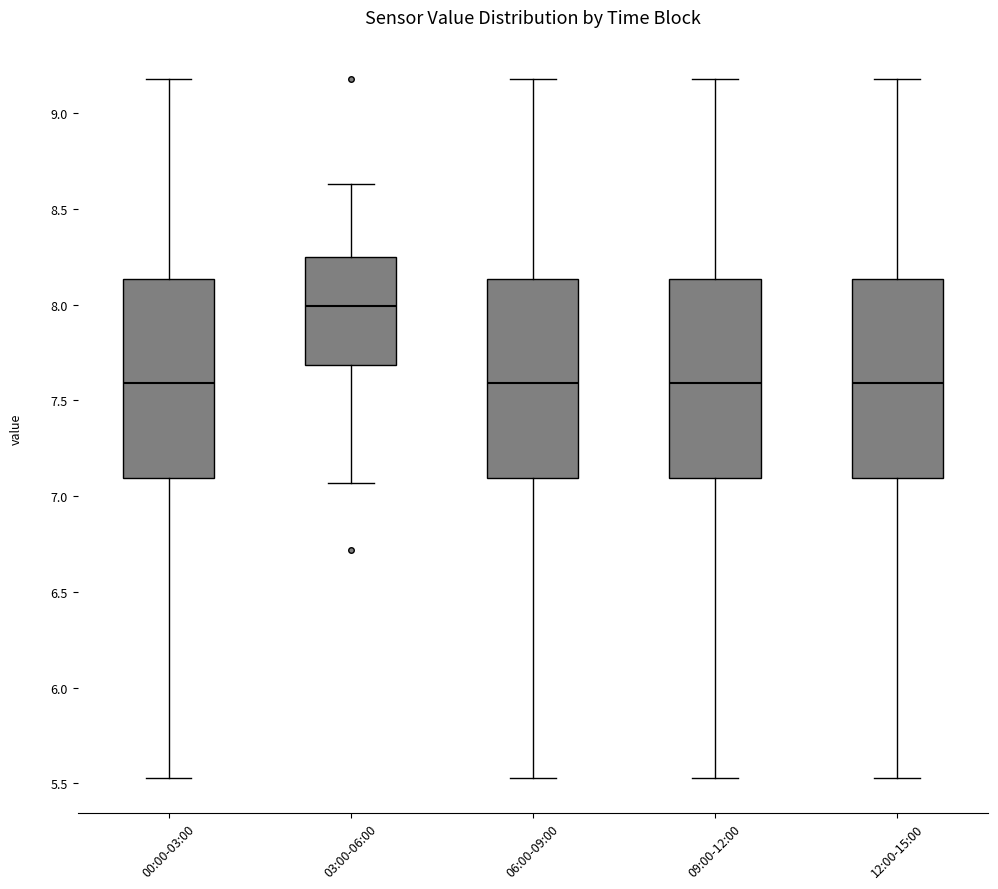

Reading left to right, read every box against the y-axis: the position of its median line, the range the box covers, and the ends of its whiskers. The values are not printed on the chart, so give them approximately, as read against the axis.

00:00-03:00: median 7.60, box 7.10 to 8.15, whiskers 5.55 to 9.20
03:00-06:00: median 8.00, box 7.70 to 8.25, whiskers 7.05 to 8.65
06:00-09:00: median 7.60, box 7.10 to 8.15, whiskers 5.55 to 9.20
09:00-12:00: median 7.60, box 7.10 to 8.15, whiskers 5.55 to 9.20
12:00-15:00: median 7.60, box 7.10 to 8.15, whiskers 5.55 to 9.20